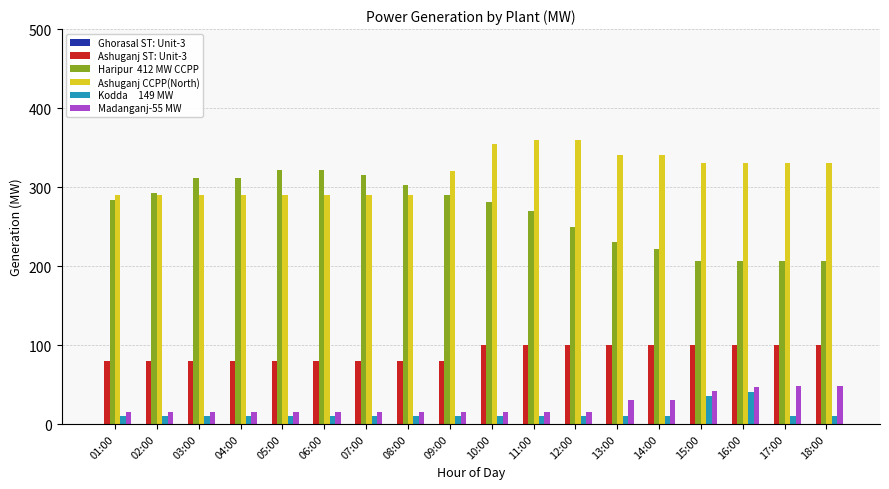

What is the difference between the highest and lowest values at 02:00?

283